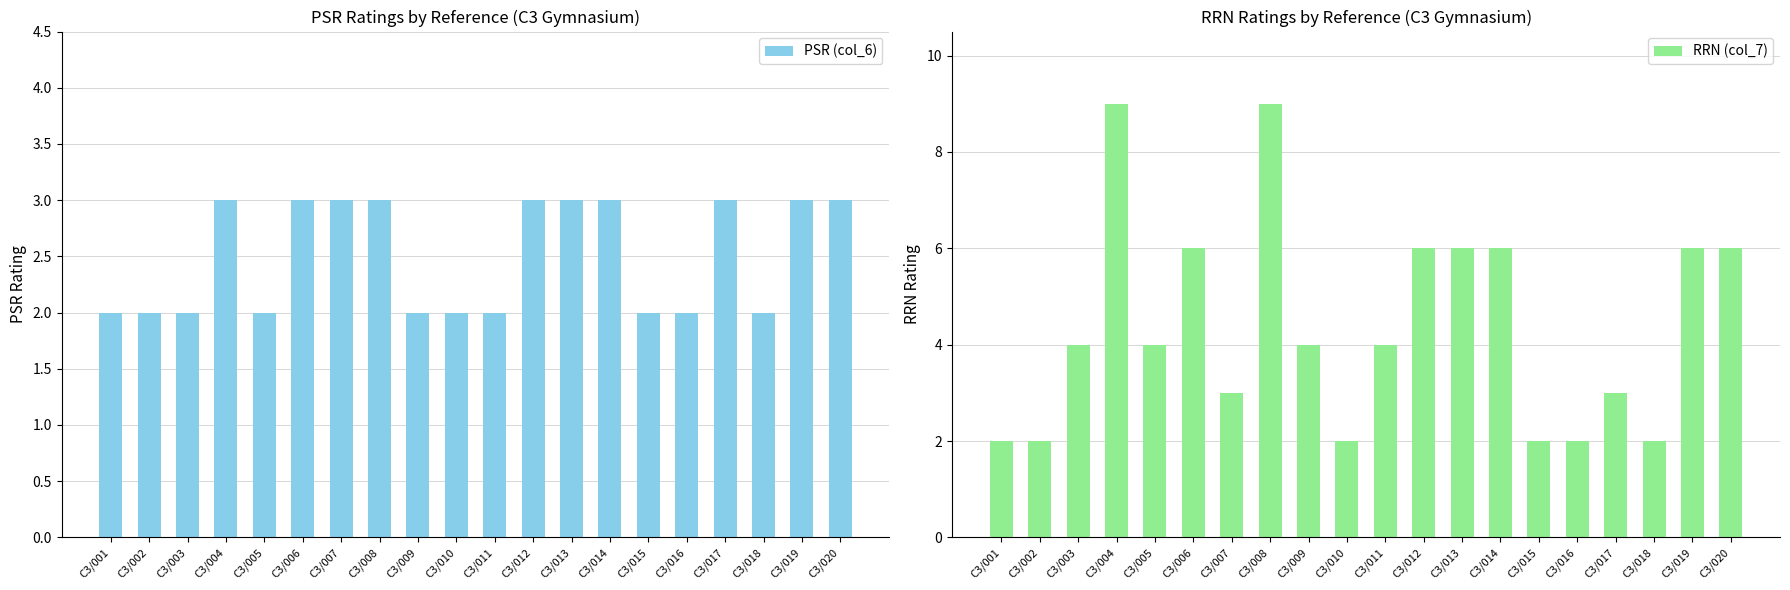

Is the value of PSR (col_6) at C3/019 greater than the value of RRN (col_7) at C3/015?

Yes